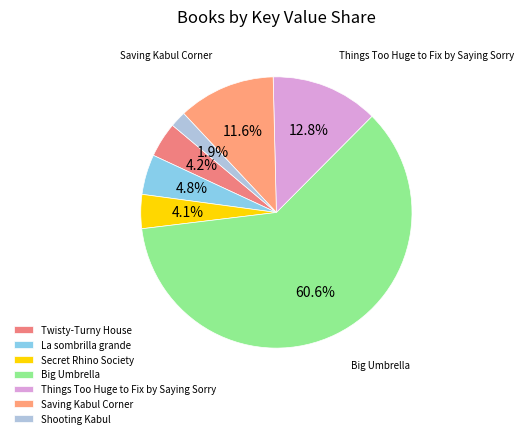

What percentage do Secret Rhino Society and Things Too Huge to Fix by Saying Sorry together represent?

16.9%